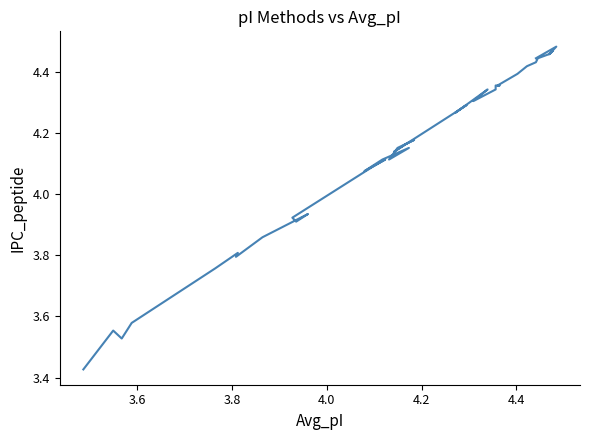

What is the minimum value shown in the chart?

3.4